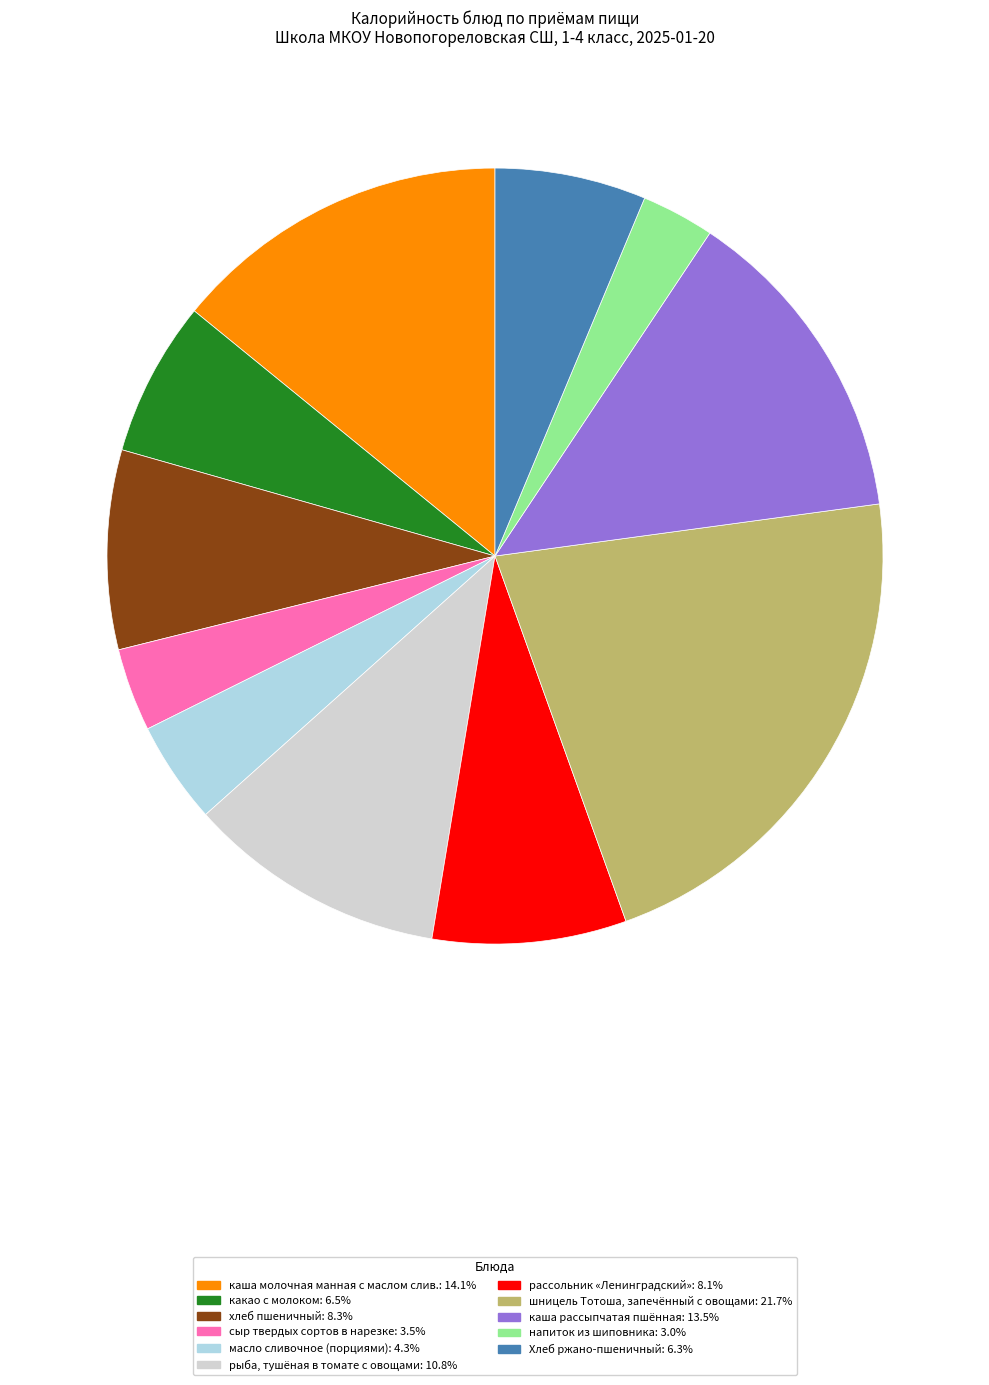

True or false: шницель Тотоша, запечённый с овощами accounts for 22% of the total.

True